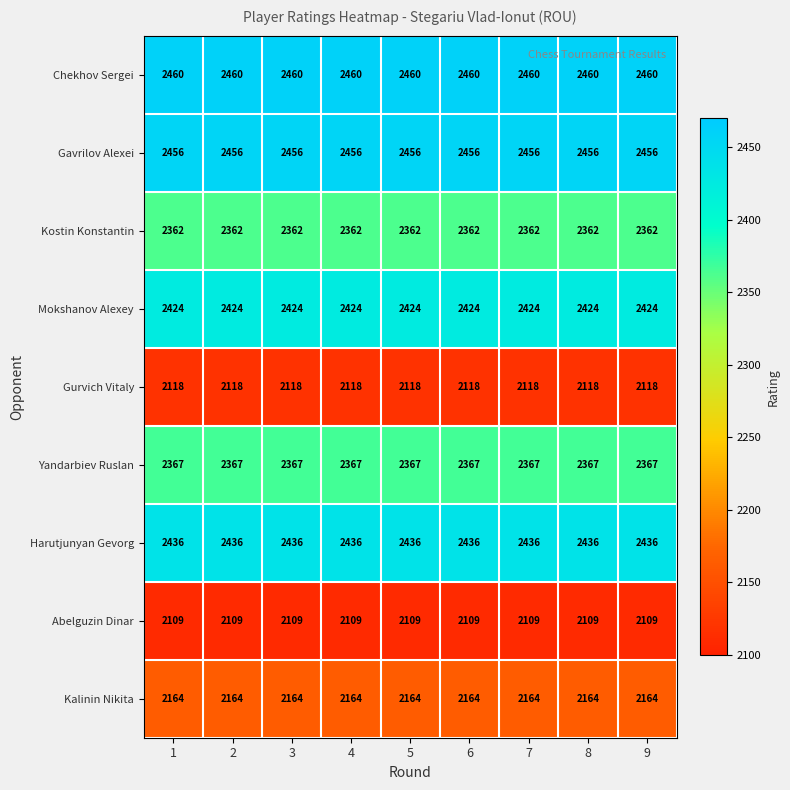

At how many categories does at least one series exceed 2377?

9